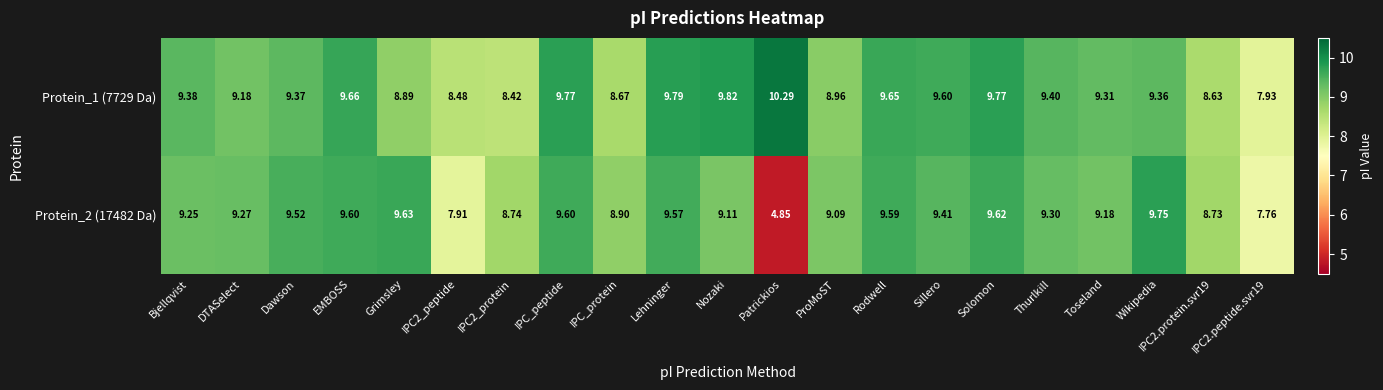

At IPC2_protein, list the series in order from largest to smallest.

Protein_2 (17482 Da), Protein_1 (7729 Da)